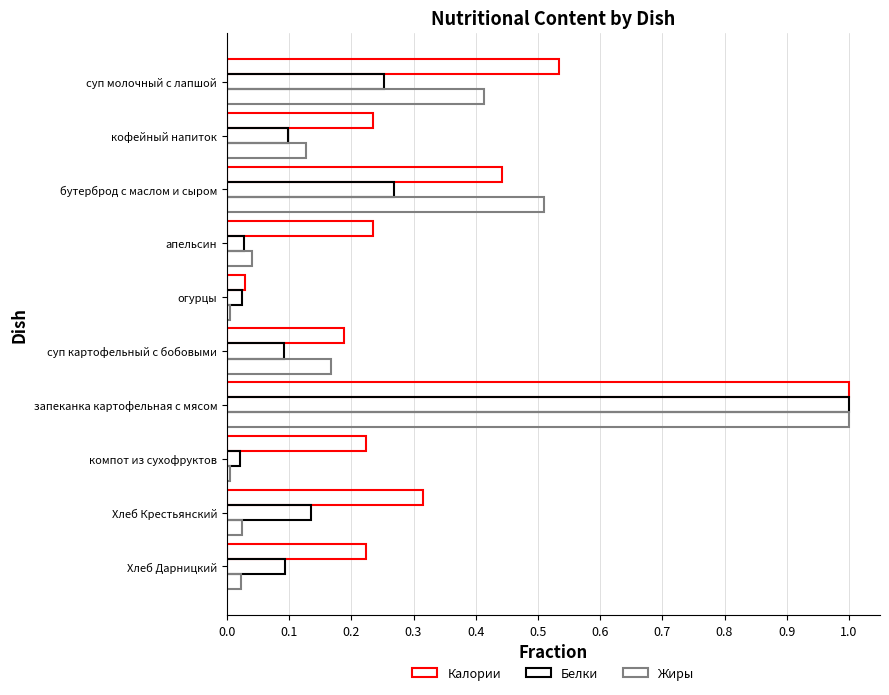

How many distinct data groups are displayed?

3